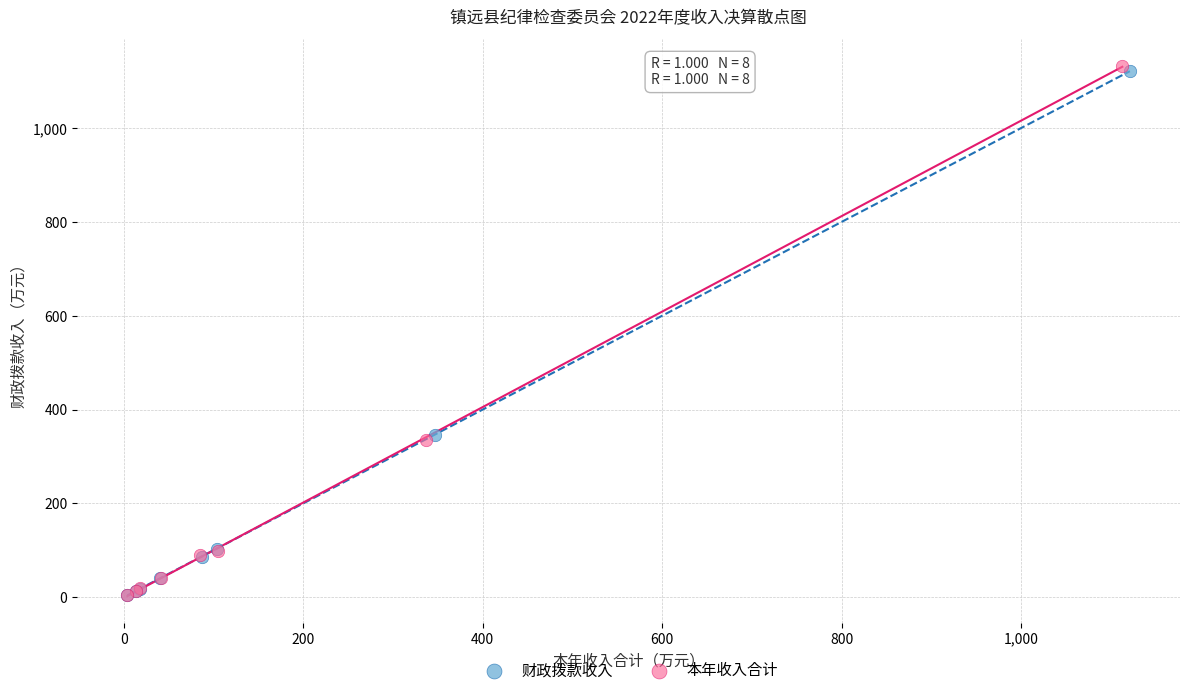

Which series has the largest Y range (max minus min)?

本年收入合计